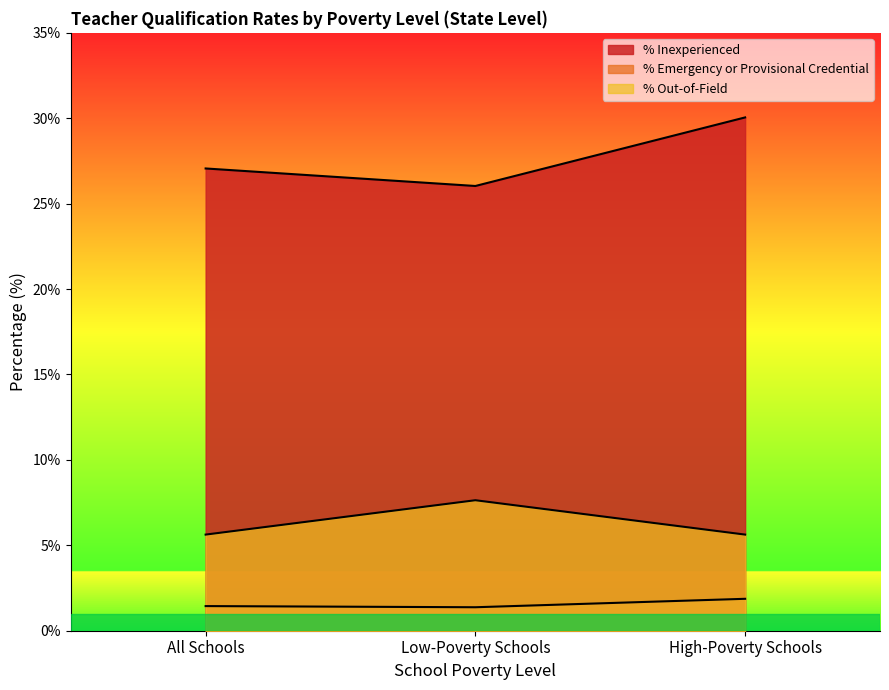

What are all the series names shown in the legend?

% Inexperienced, % Emergency or Provisional Credential, % Out-of-Field